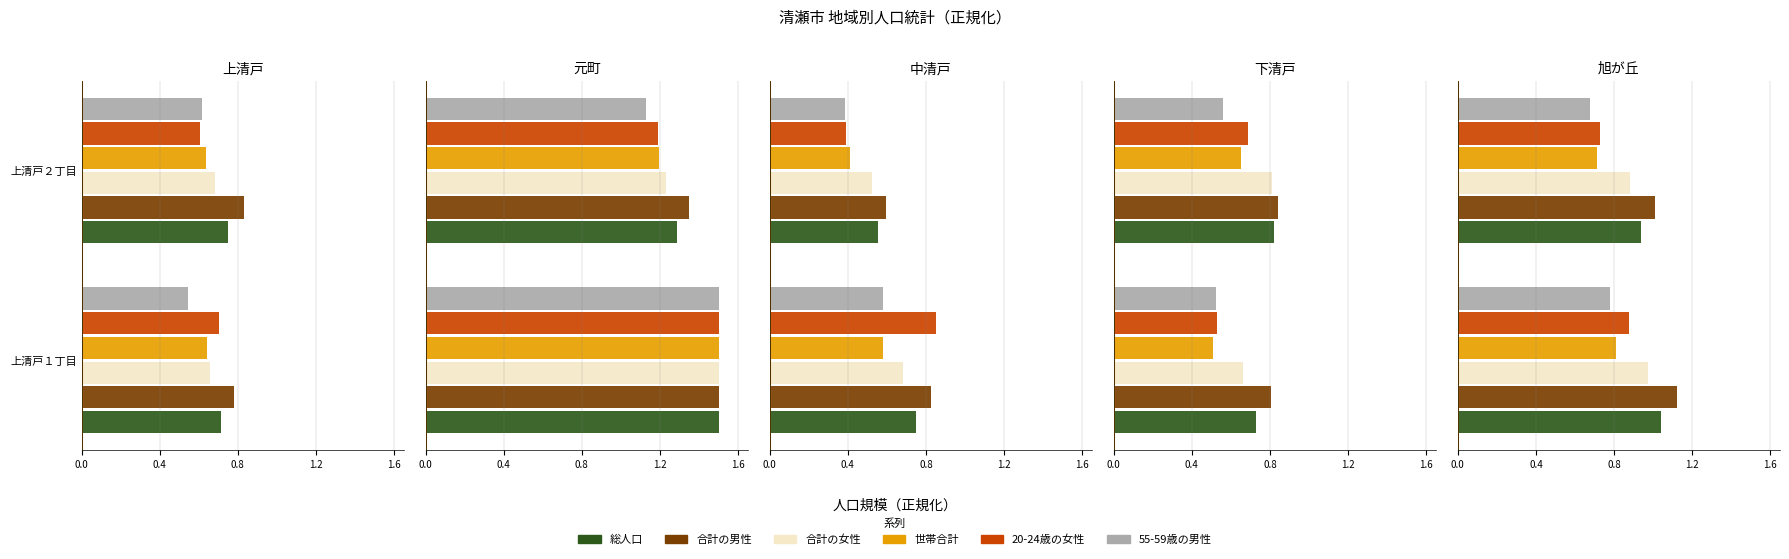

Is it true that 合計の男性 equals 0.4 at 0.0?

False